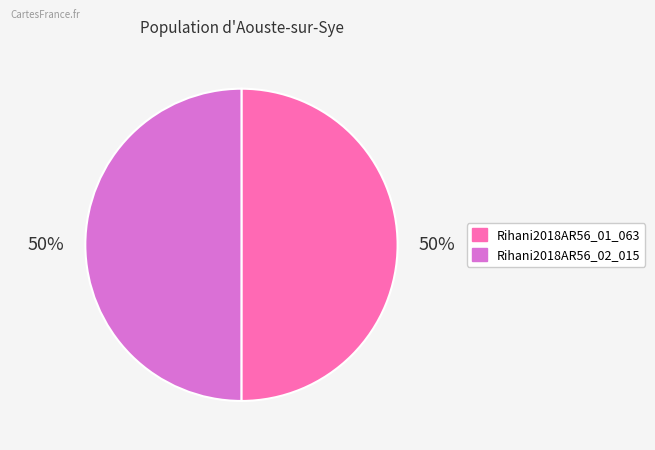

What is the ratio of the value at Rihani2018AR56_01_063 to the value at Rihani2018AR56_02_015?

1.0